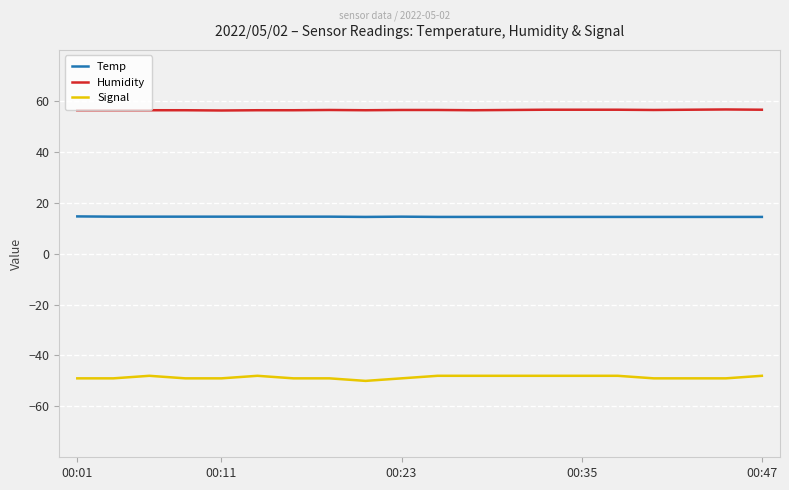

What is the lowest value of the Temp series?

14.4